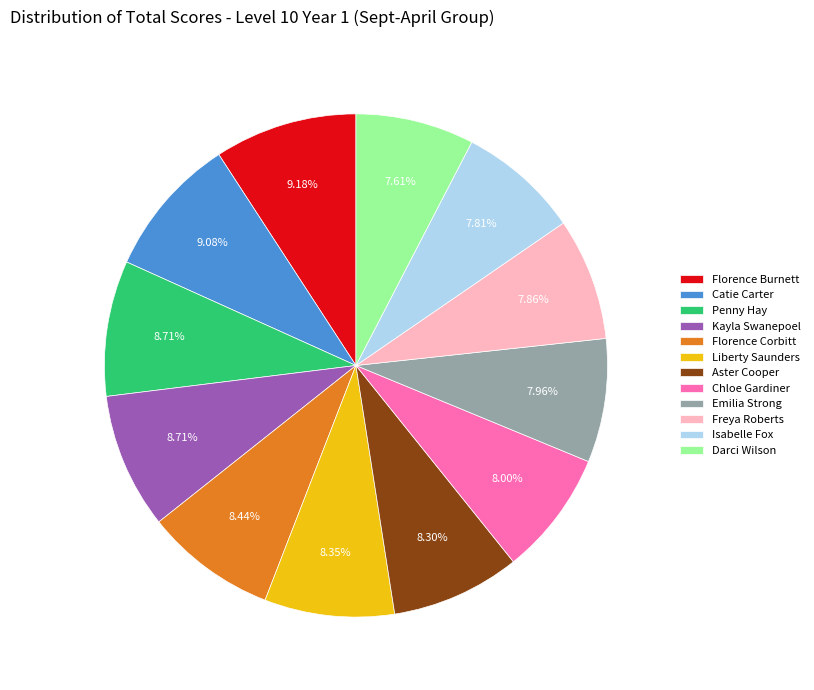

Is there any slice that represents more than half of the pie?

No